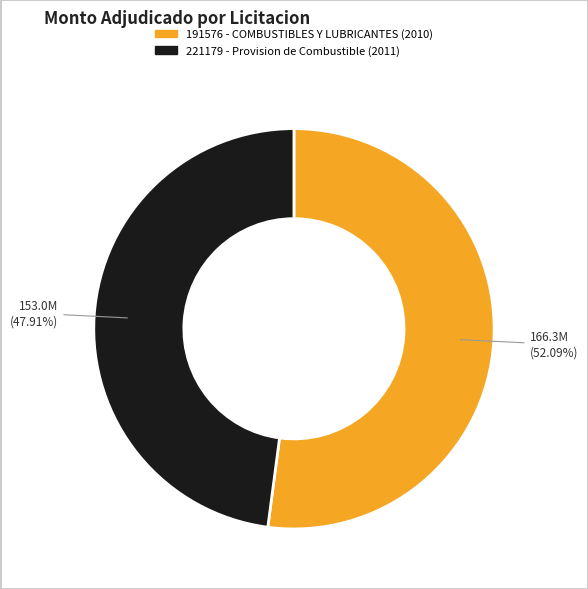

How many slices are in this pie chart?

2